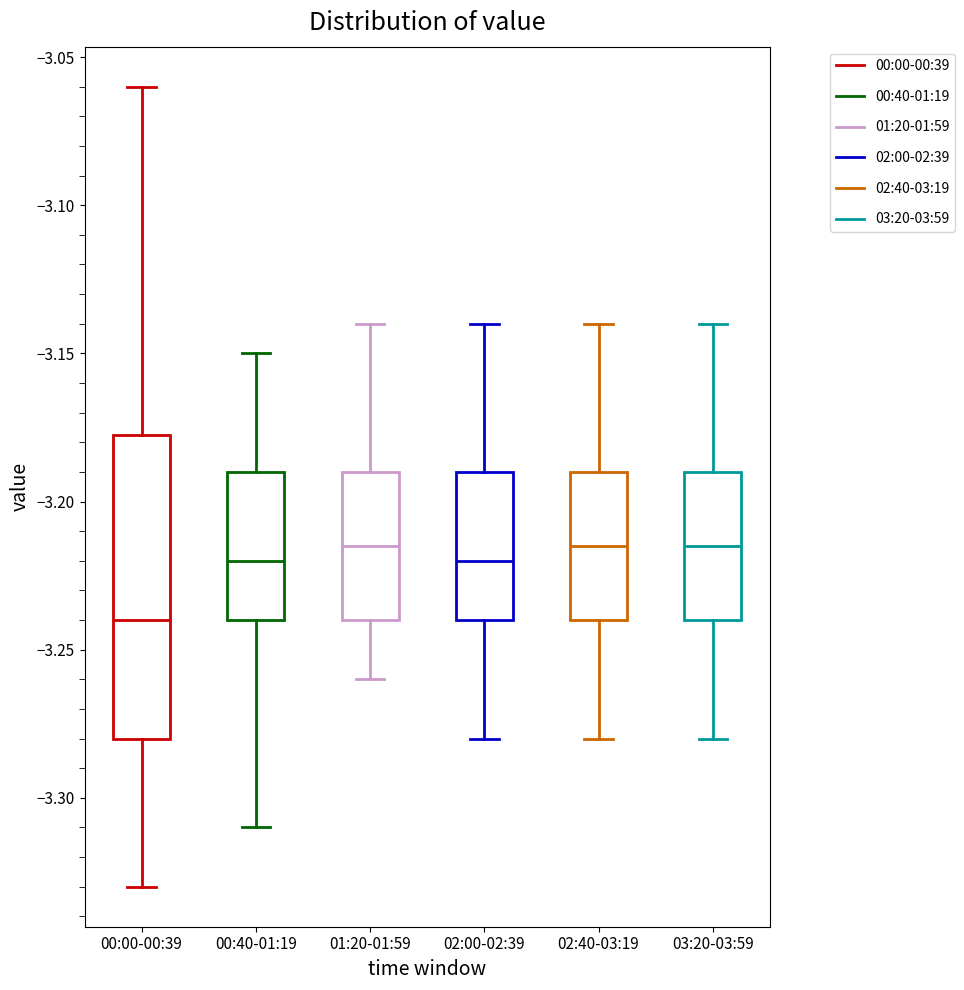

Reading left to right, transcribe this box plot: for each box, give where its median line is, the range the box spans, and where its two whiskers end, as read against the y-axis. The values are not printed on the chart, so give them approximately, as read against the axis.

00:00-00:39: median -3.240, box -3.280 to -3.175, whiskers -3.330 to -3.060
00:40-01:19: median -3.220, box -3.240 to -3.190, whiskers -3.310 to -3.150
01:20-01:59: median -3.215, box -3.240 to -3.190, whiskers -3.260 to -3.140
02:00-02:39: median -3.220, box -3.240 to -3.190, whiskers -3.280 to -3.140
02:40-03:19: median -3.215, box -3.240 to -3.190, whiskers -3.280 to -3.140
03:20-03:59: median -3.215, box -3.240 to -3.190, whiskers -3.280 to -3.140